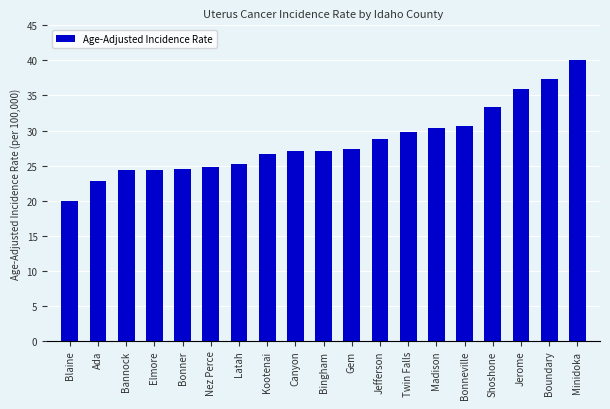

What is the maximum value shown in the chart?

40.0